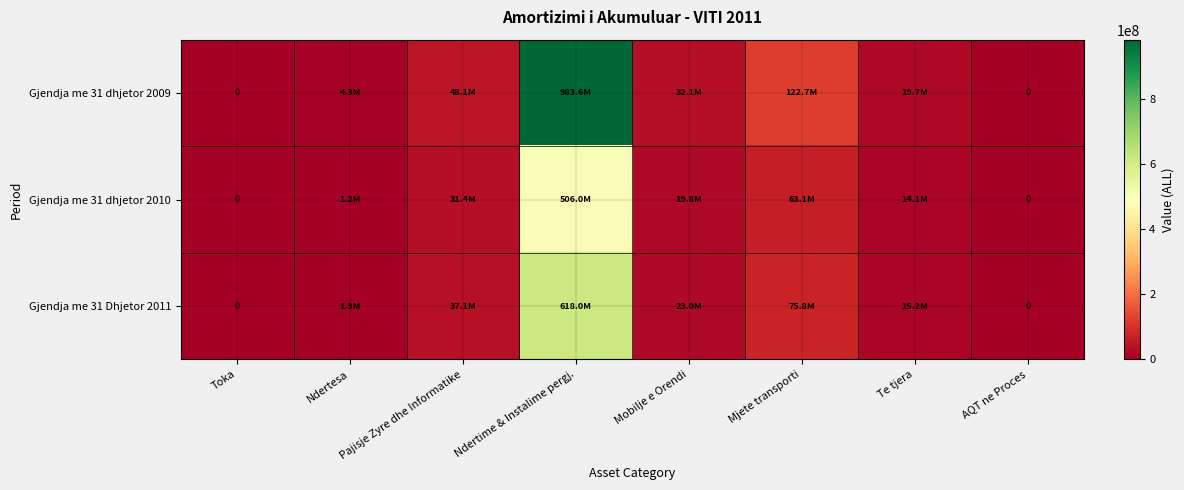

How many positive values does the Gjendja me 31 Dhjetor 2011 series have?

6